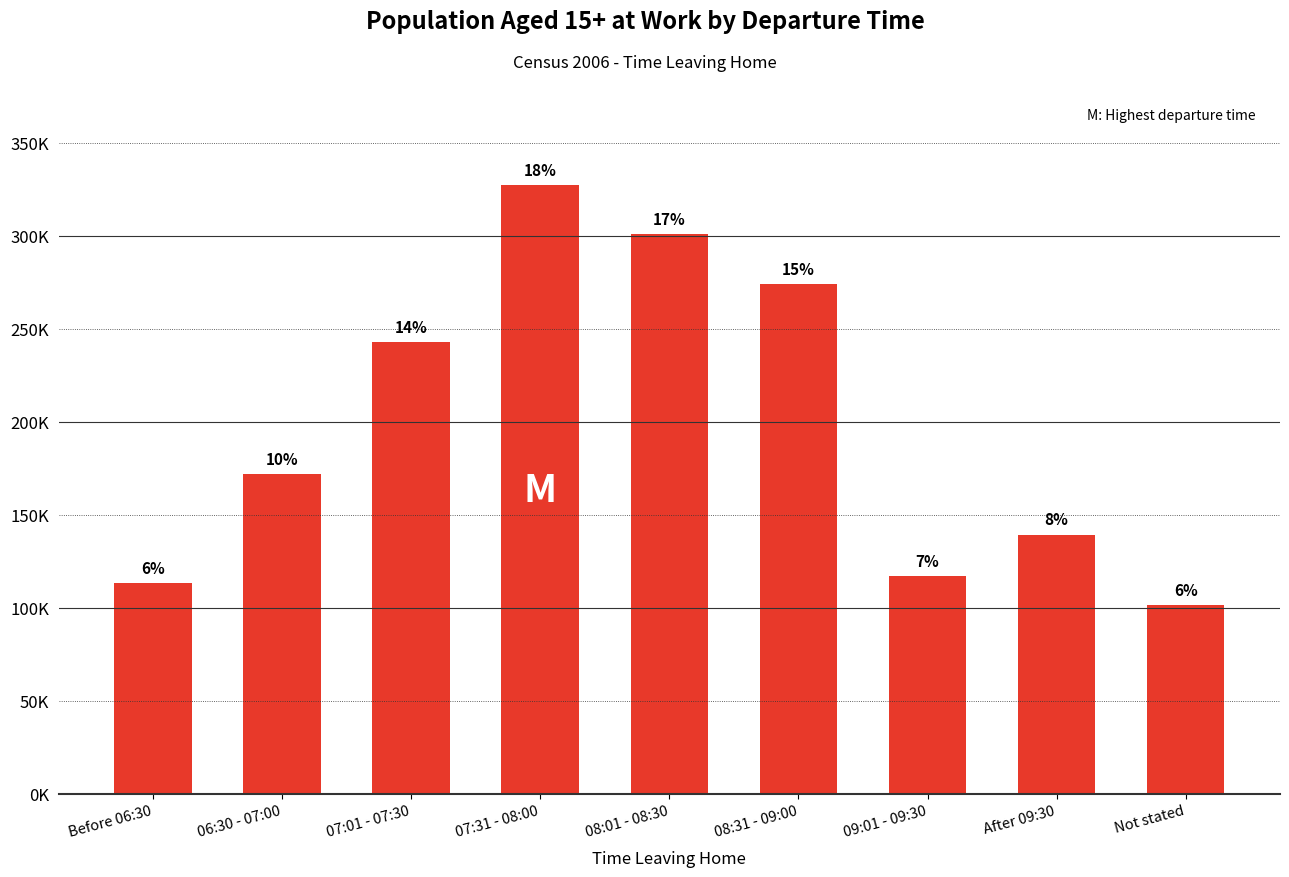

Are the bars grouped side by side (vs. stacked)?

No